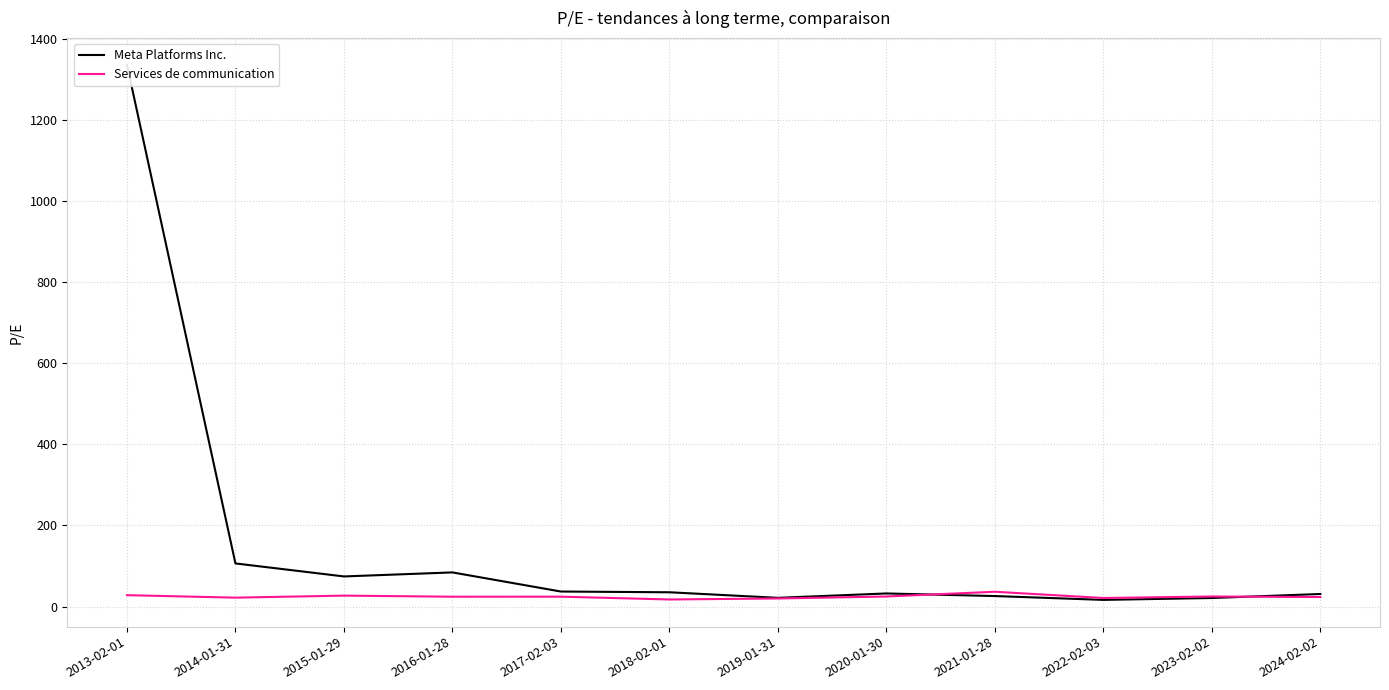

At which label is Services de communication closest to 26?

2015-01-29